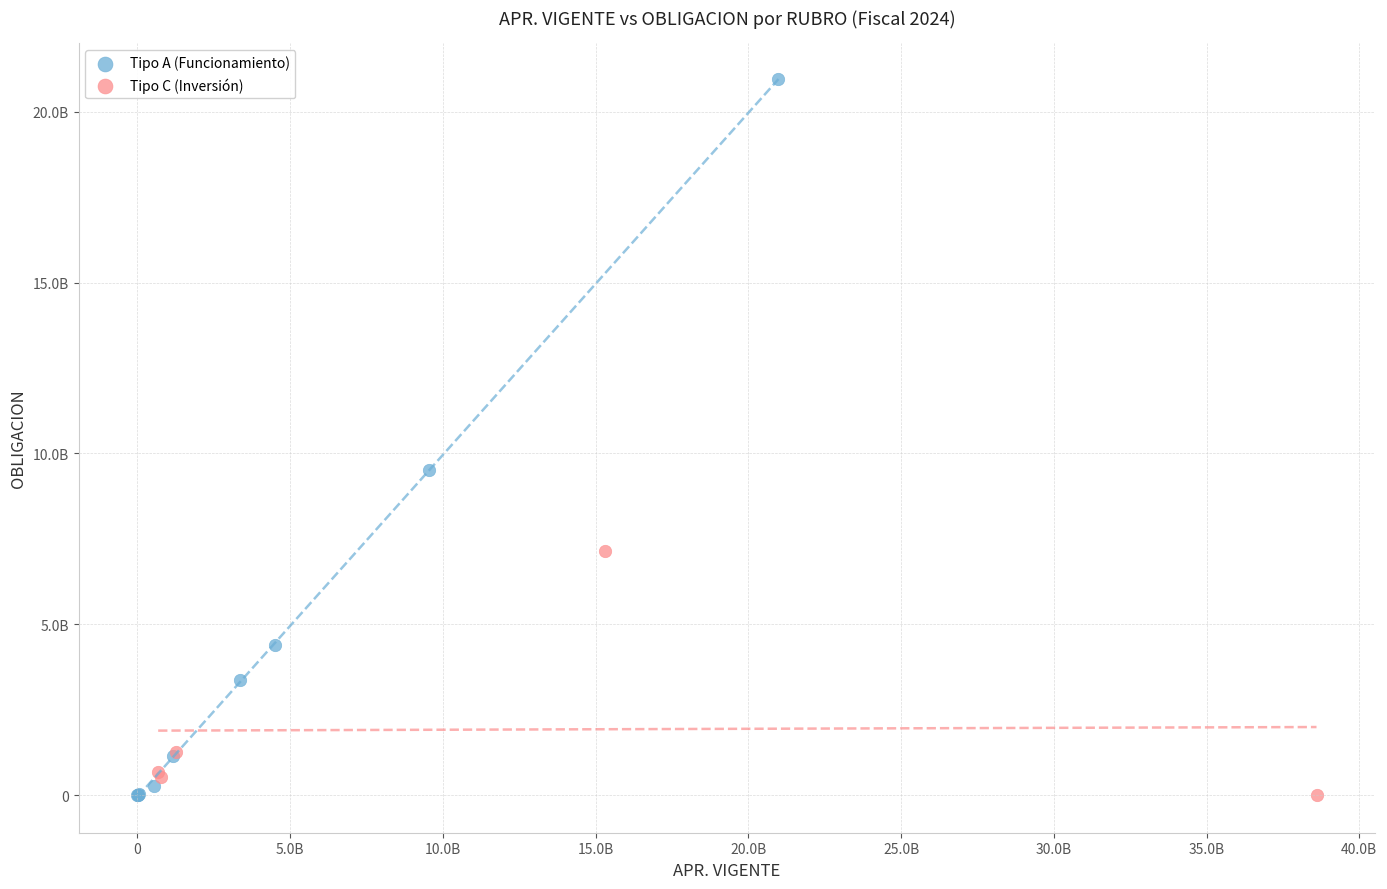

Which series contains the highest Y value?

Tipo A (Funcionamiento)